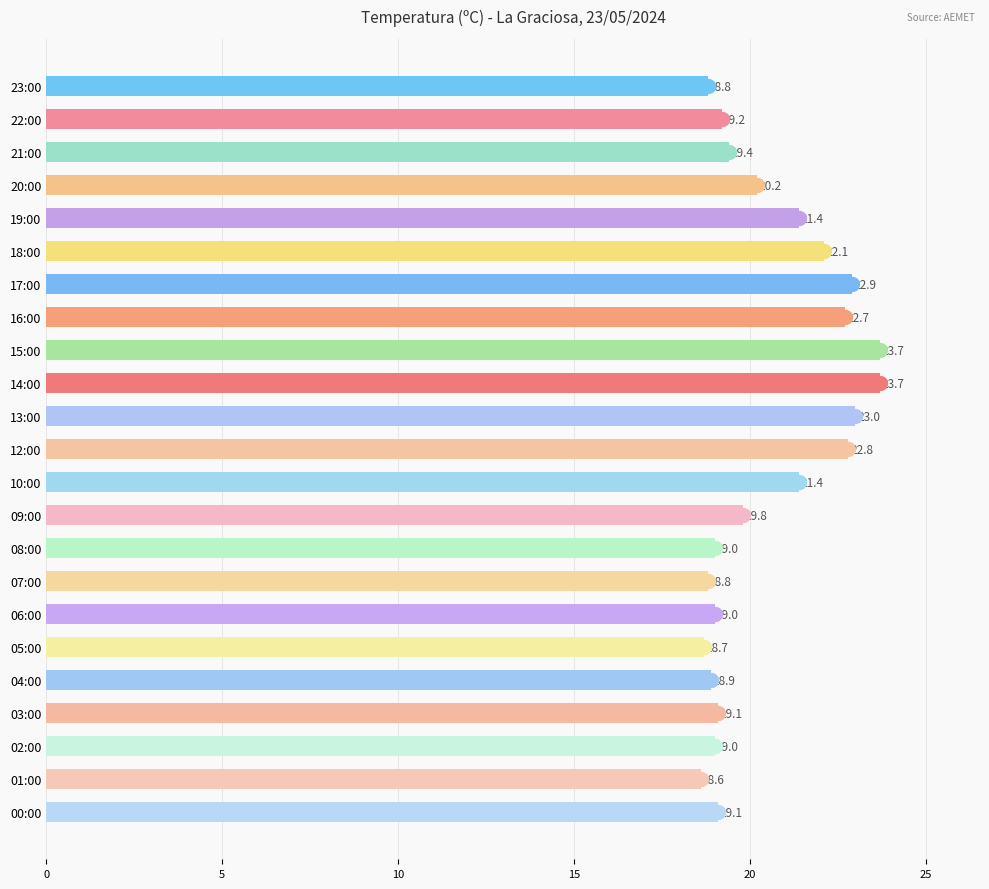

How many distinct data groups are displayed?

1